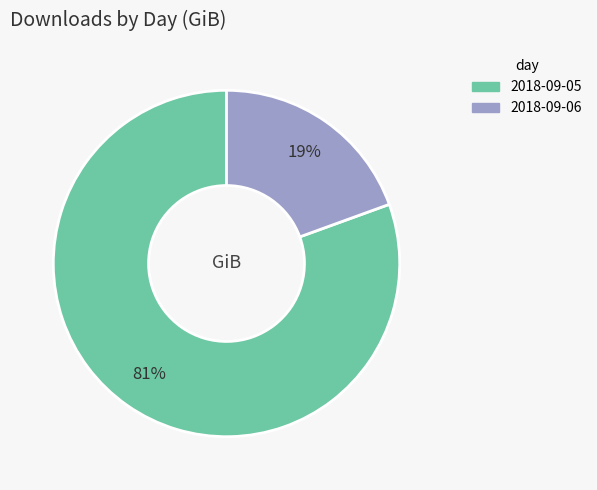

True or false: 2018-09-05 accounts for 73% of the total.

False